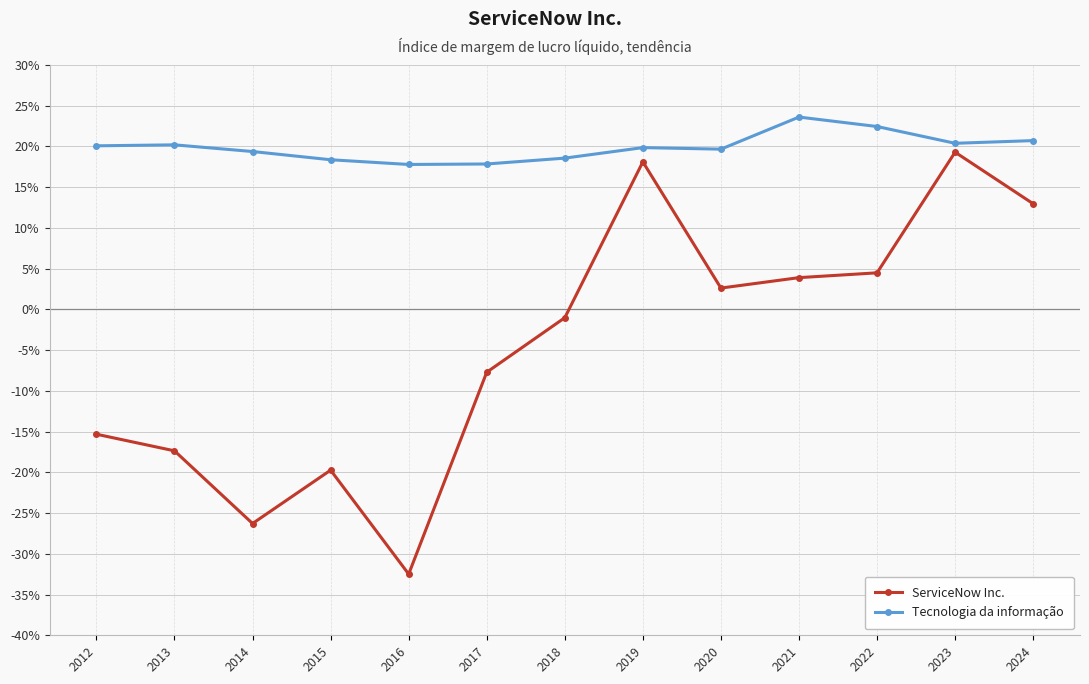

What is the smallest value displayed?

-0.3